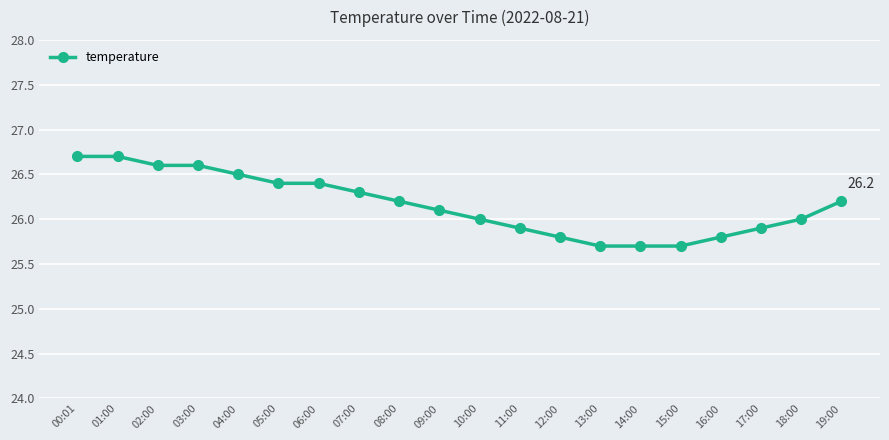

Approximately how many times larger is the value at 11:00 compared to 02:00?

1.0